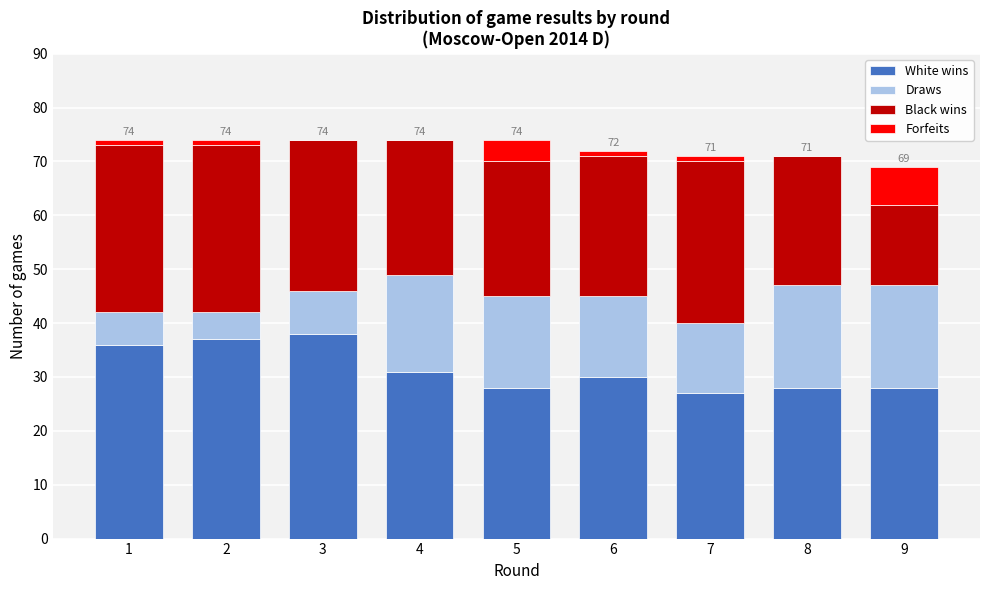

What is the total value across all series at 3?

74